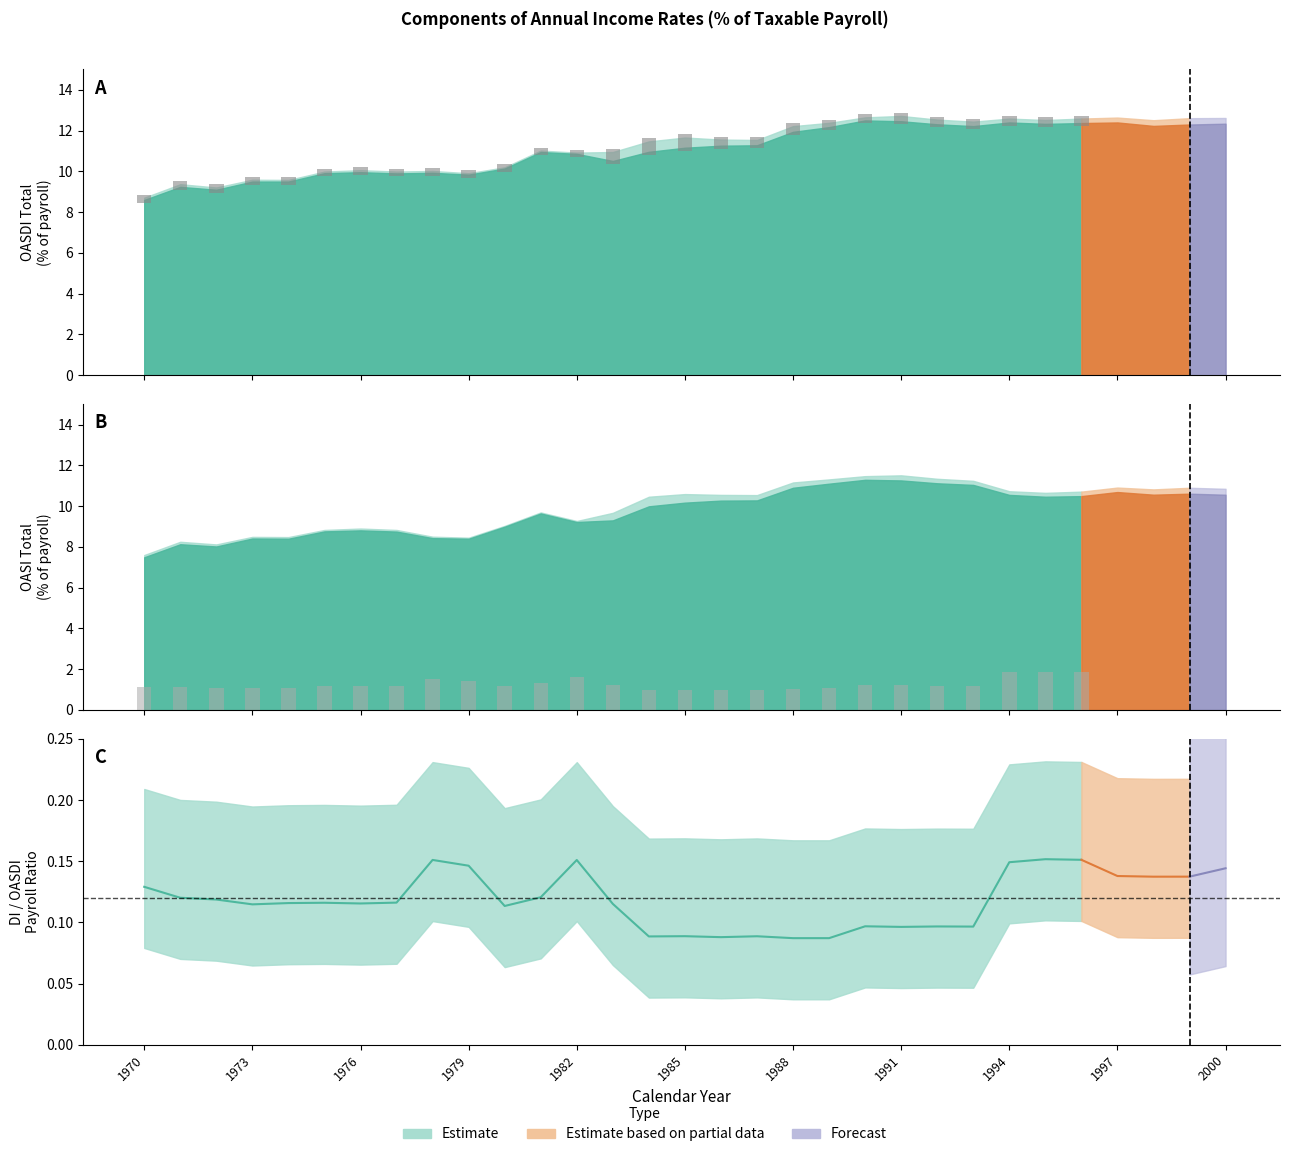

Which has a higher value, 1988 or 16?

1988